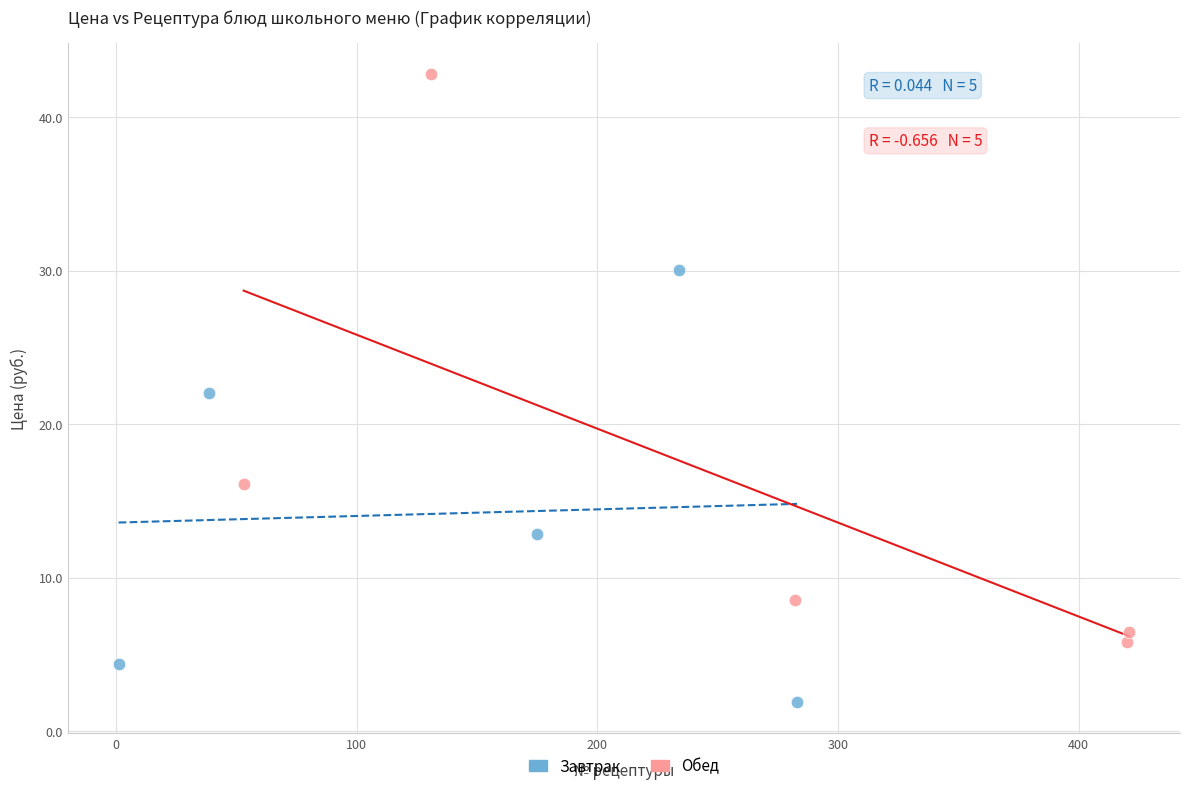

What are all the series names shown in the legend?

Завтрак, Обед